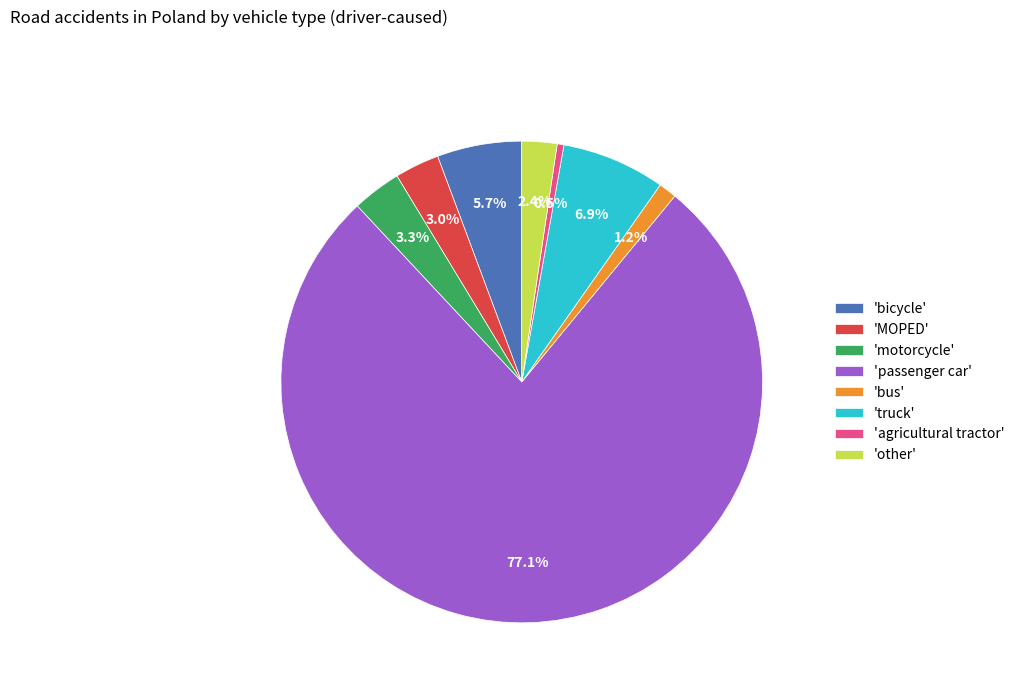

Does any single category account for the majority?

Yes